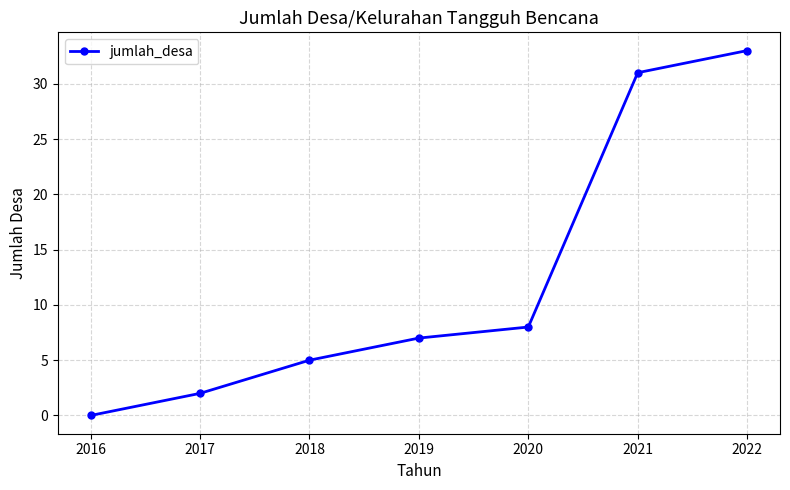

True or false: there are more than 2 points higher than both neighbors.

False